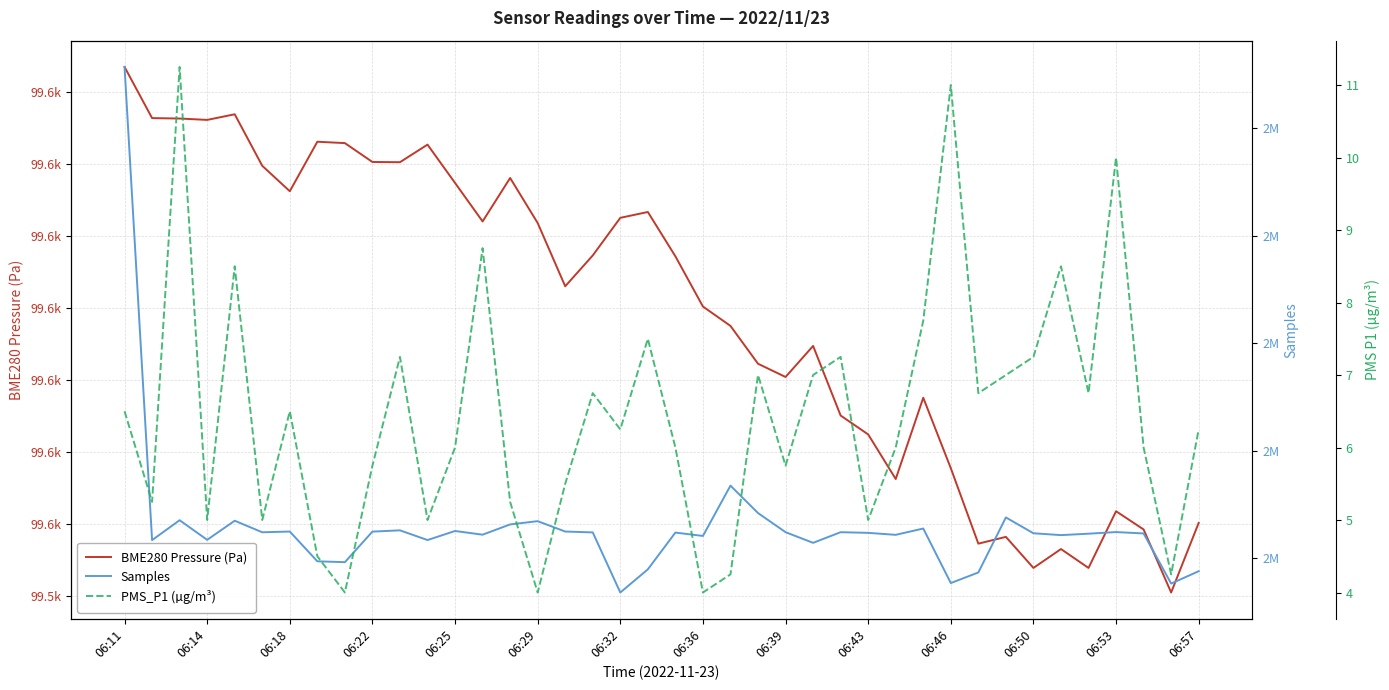

How many lines are shown in the chart?

3